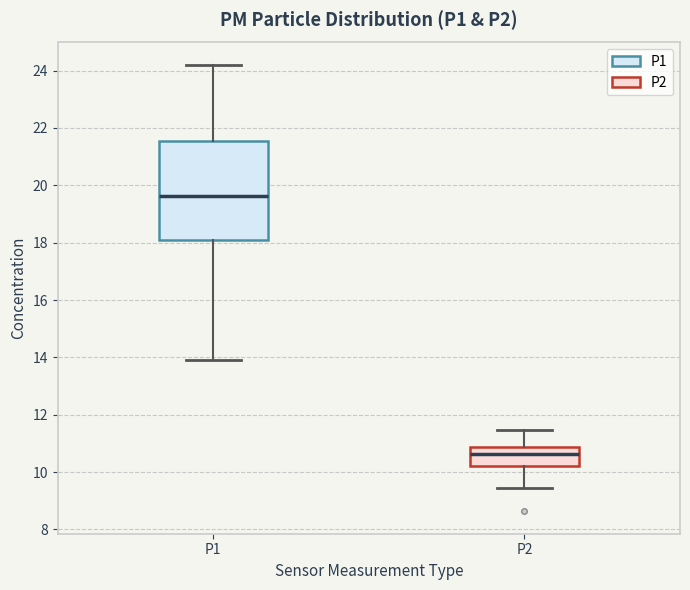

Reading left to right, read every box against the y-axis: the position of its median line, the range the box covers, and the ends of its whiskers. The values are not printed on the chart, so give them approximately, as read against the axis.

P1: median 19.6, box 18.0 to 21.6, whiskers 14.0 to 24.2
P2: median 10.6, box 10.2 to 10.8, whiskers 9.4 to 11.4